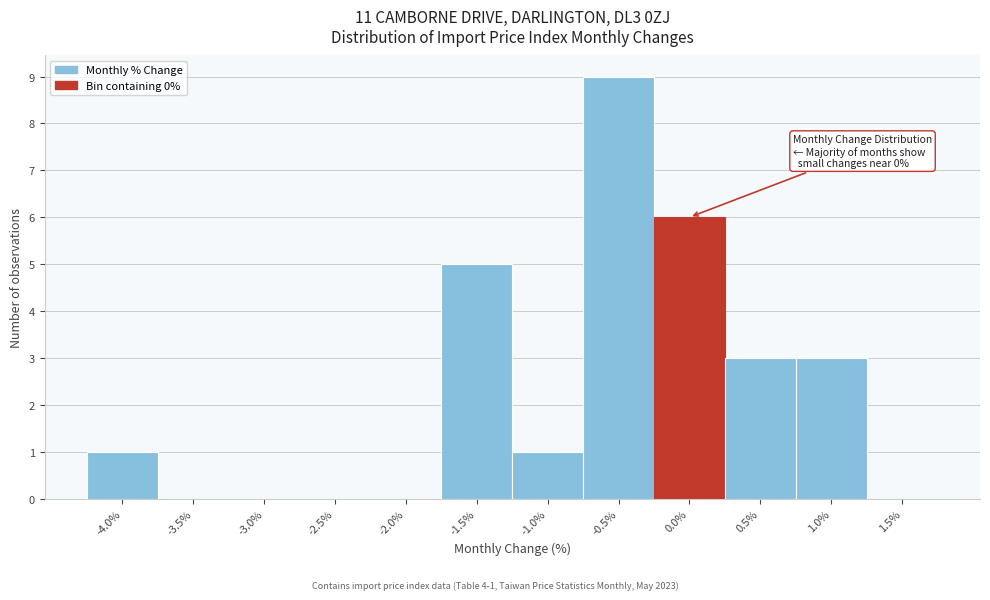

Reading left to right, list all the values displayed in this chart.

-4.0%=1	-3.5%=0	-3.0%=0	-2.5%=0	-2.0%=0	-1.5%=5	-1.0%=1	-0.5%=9	0.0%=6	0.5%=3	1.0%=3	1.5%=0